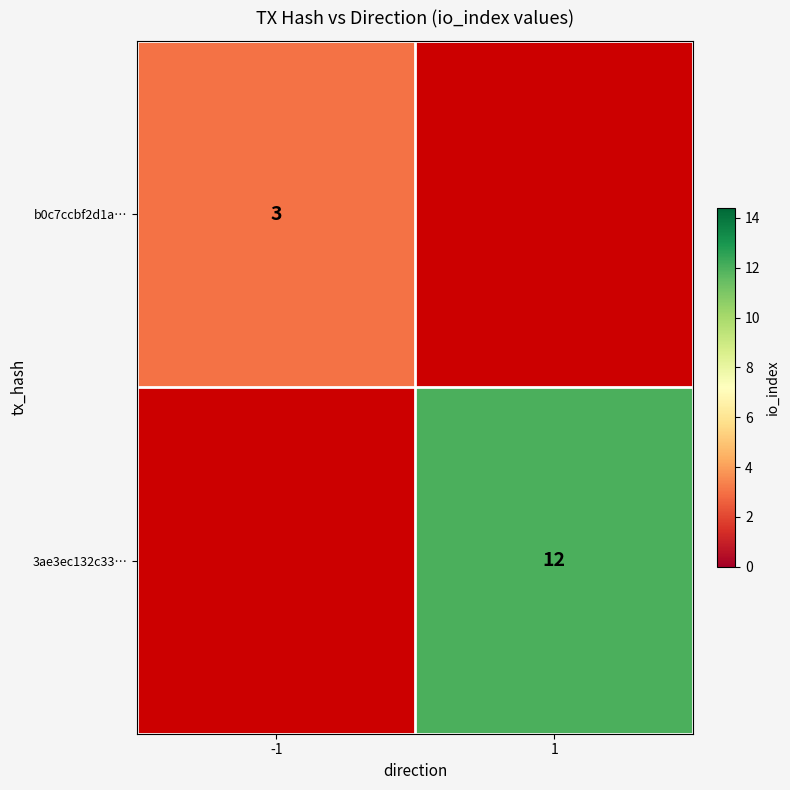

True or false: 3ae3ec132c33… has a value of 17 at 1.

False